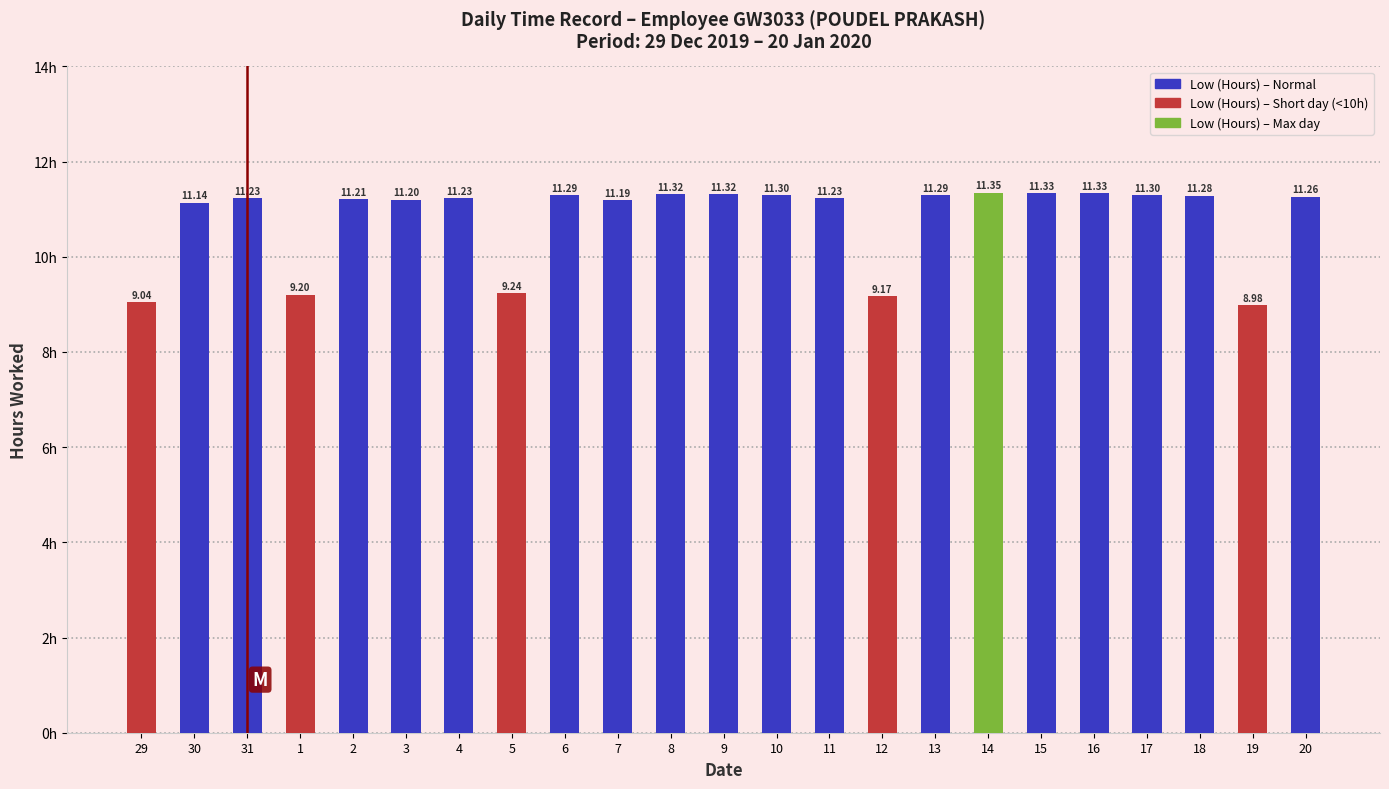

What is the sum of all values?

248.4